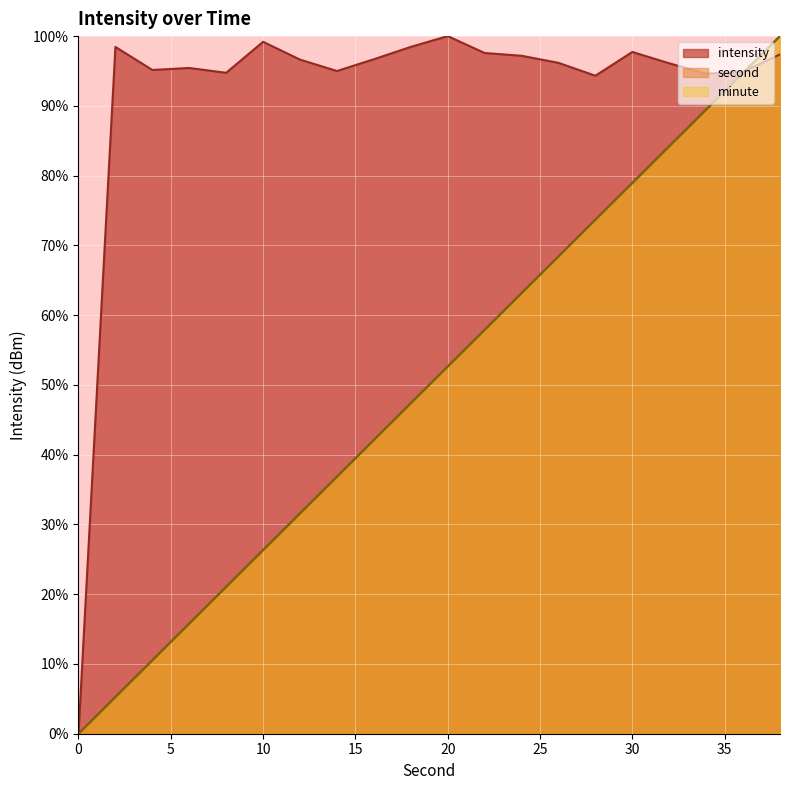

What is the average value of the intensity series?

91.8